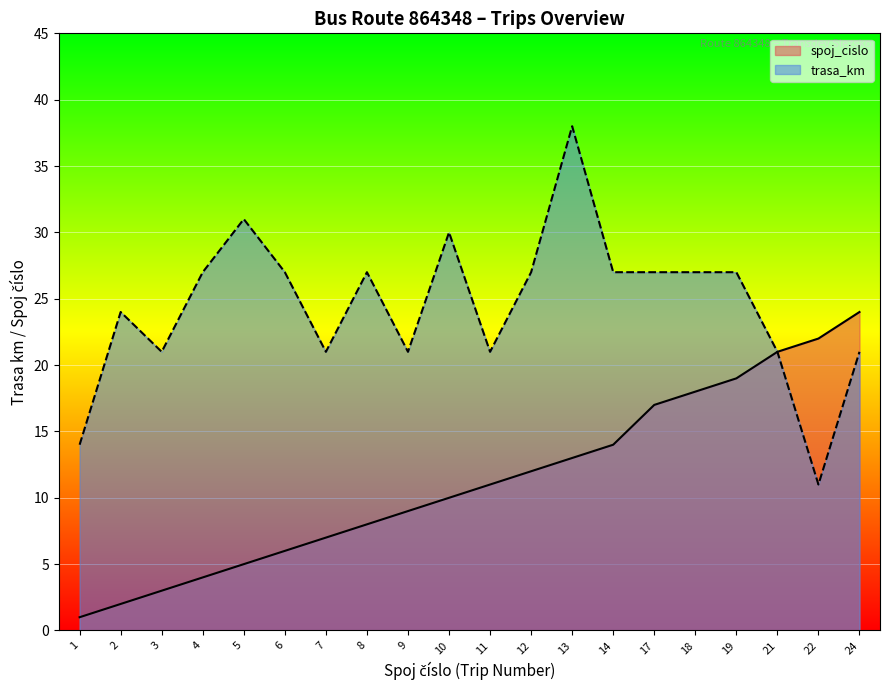

At which label is spoj_cislo closest to 12?

12